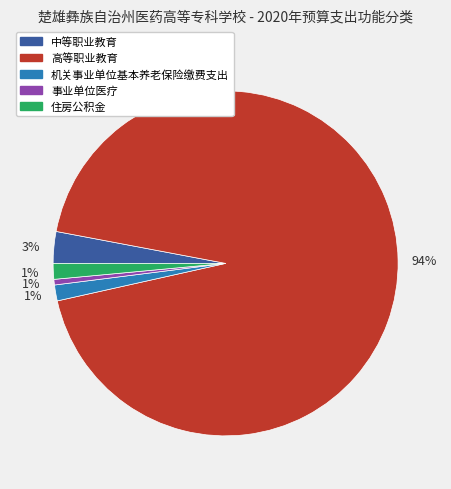

Does any single category account for the majority?

Yes